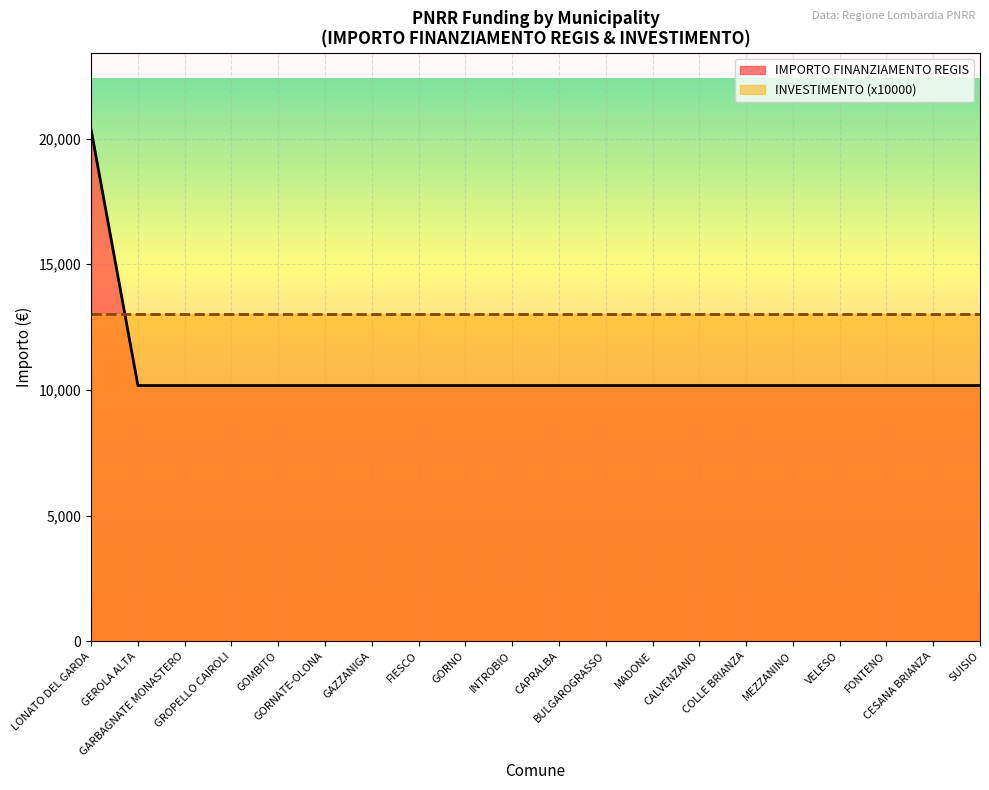

At which label is the value closest to 15258?

LONATO DEL GARDA